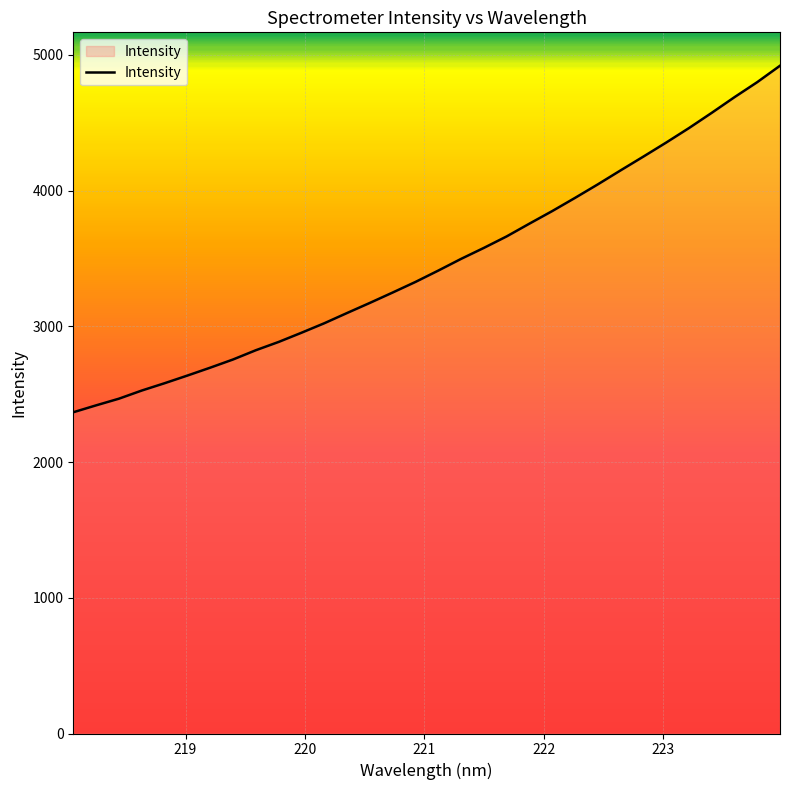

Count the number of values greater than 3411.

16